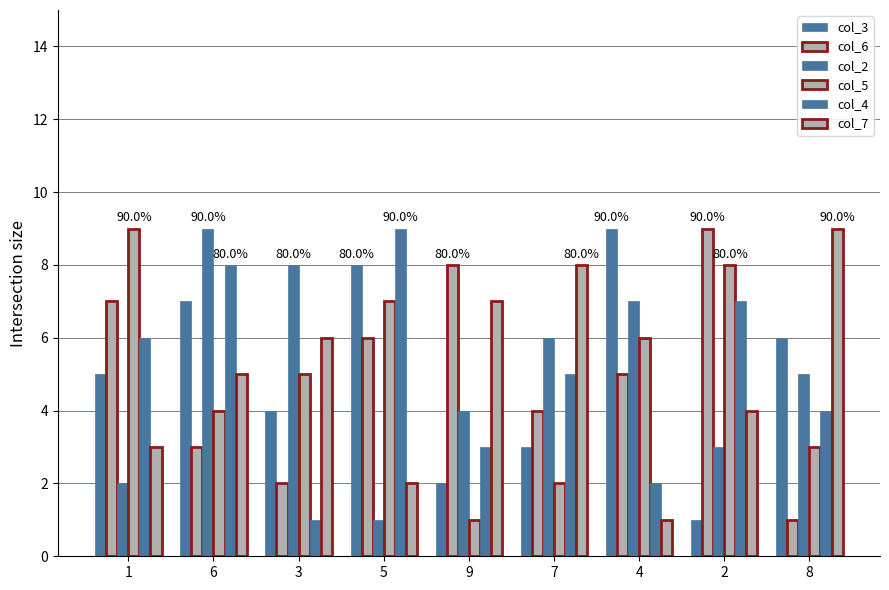

Count the number of data series in this chart.

6